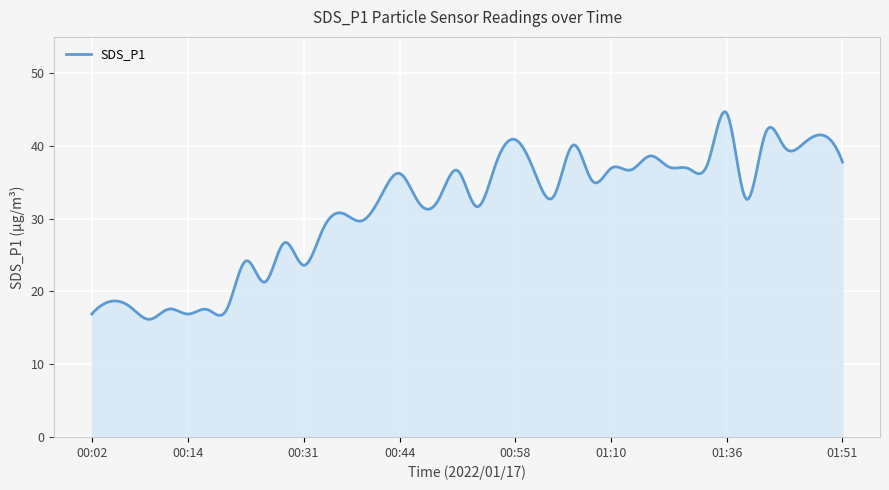

What is the minimum value shown in the chart?

16.2